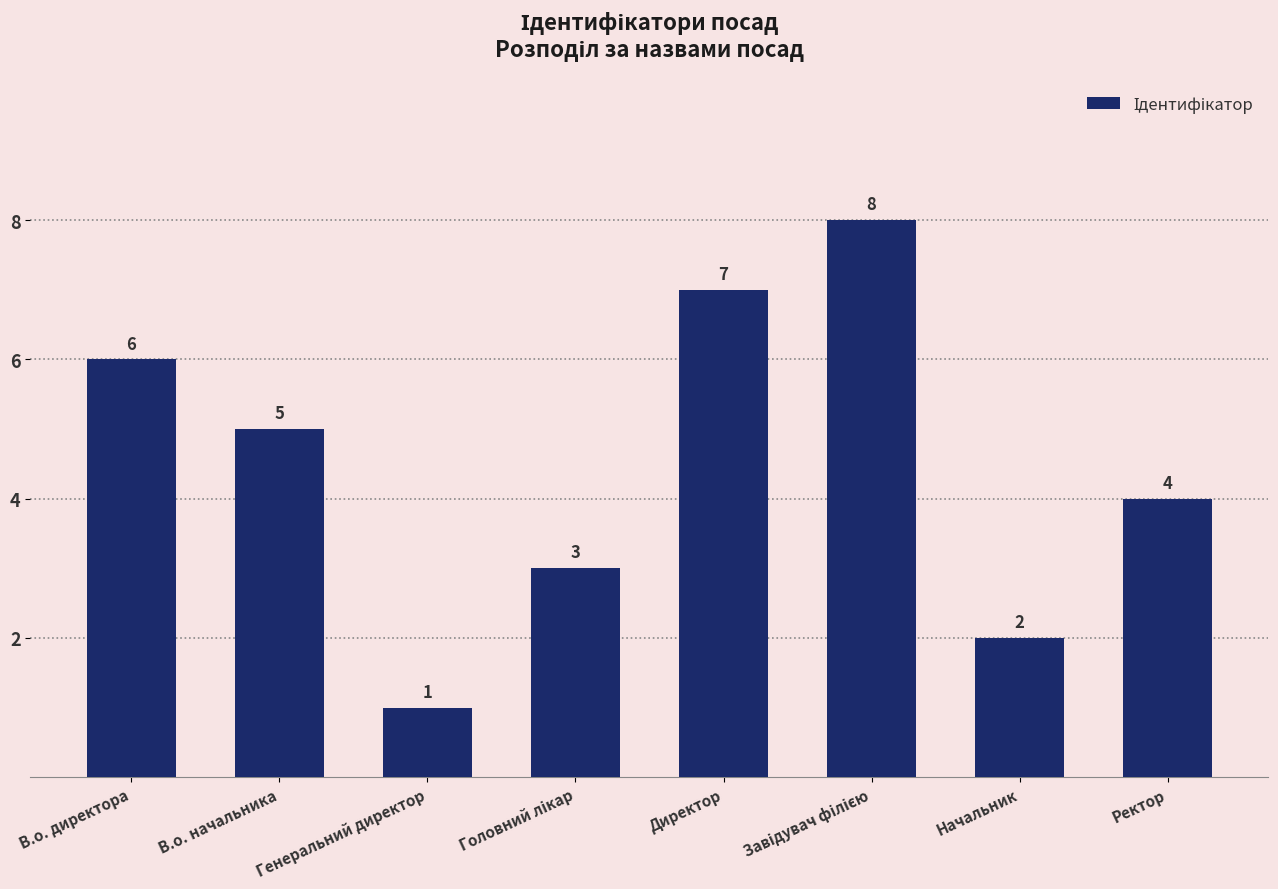

Which category has the lowest value across all series?

Генеральний директор